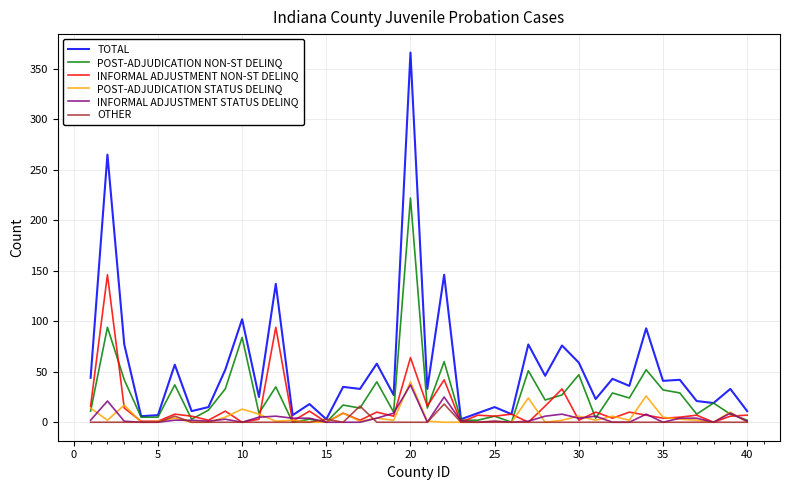

True or false: TOTAL has more than 2 points higher than both neighbors.

True